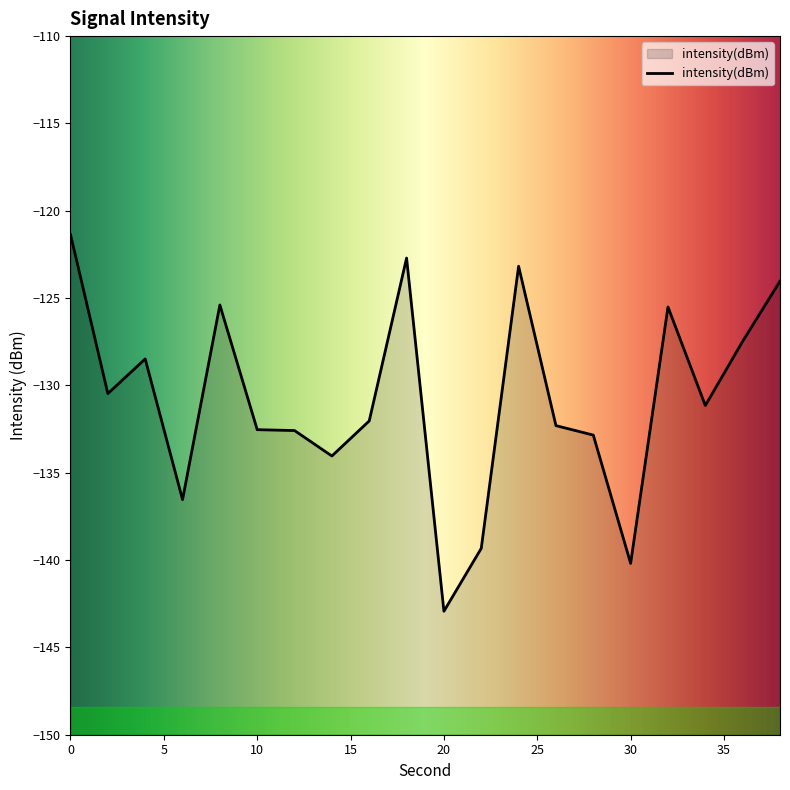

Does the chart display data point markers on the line(s)?

No